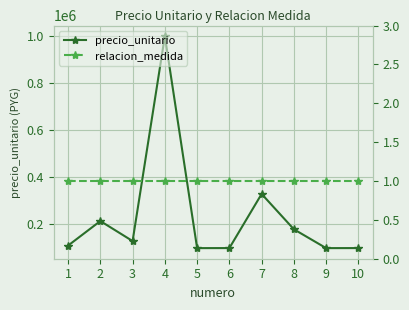

Rank the series by their average value, from highest to lowest.

precio_unitario, relacion_medida